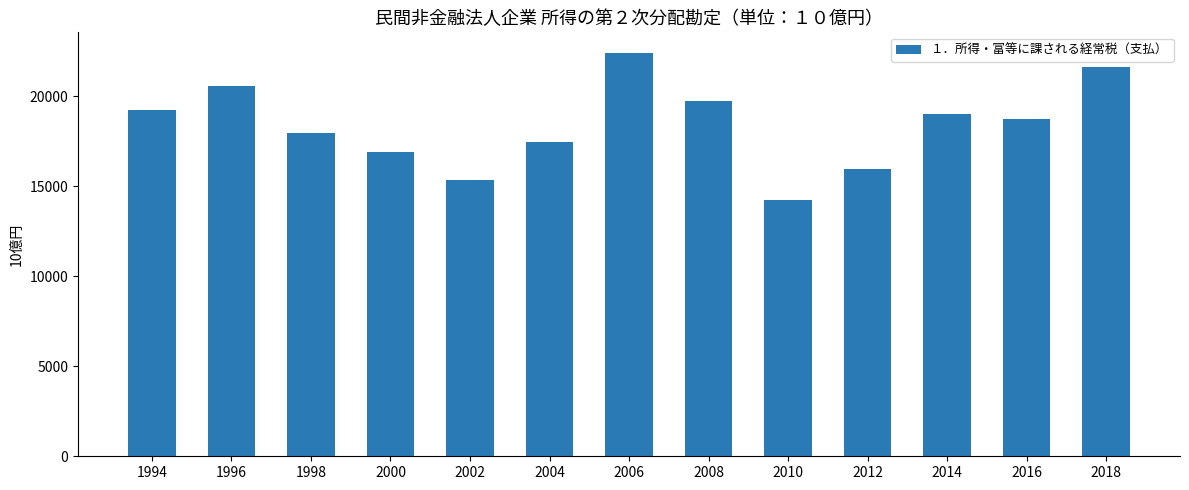

True or false: the data shows 17960.3 at 1998.

True